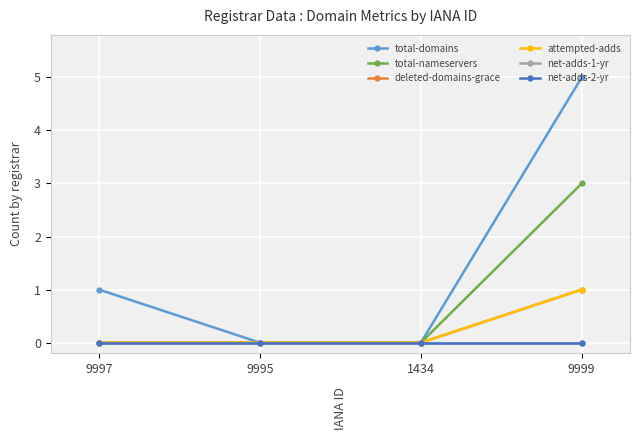

Is this an area chart (filled region under the line)?

No